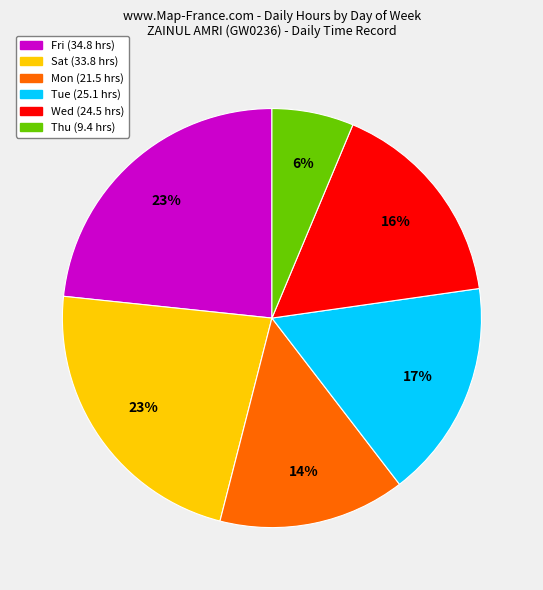

To the nearest percent, what is the average slice percentage?

17%